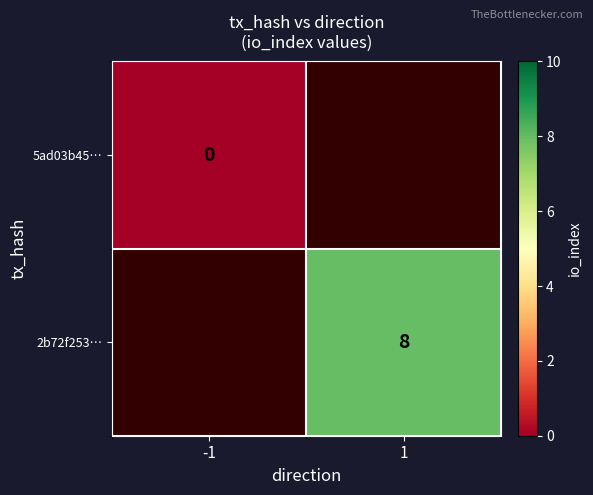

Is it true that 2b72f253… equals 8 at 1?

True